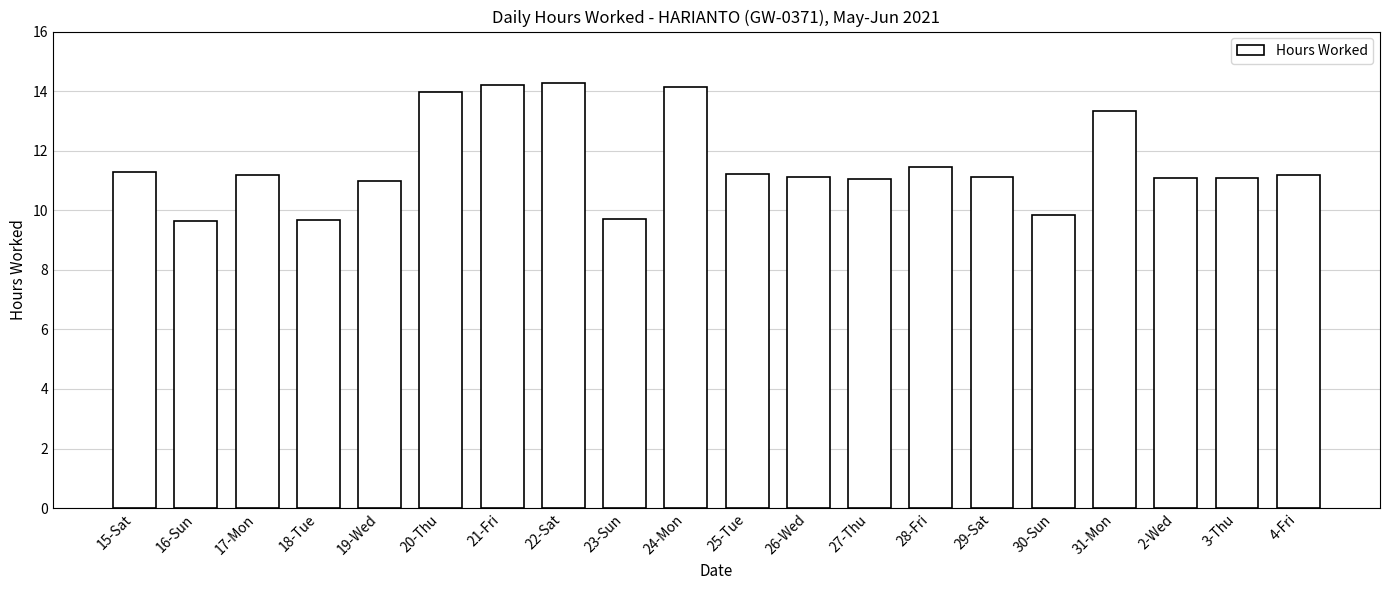

Count the number of categories in the chart.

20